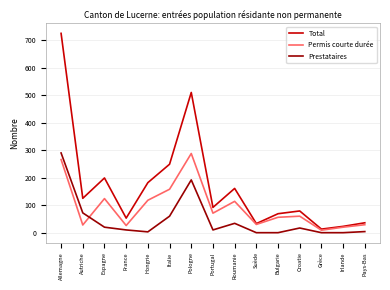

At Bulgarie, list the series in order from largest to smallest.

Total, Permis courte durée, Prestataires